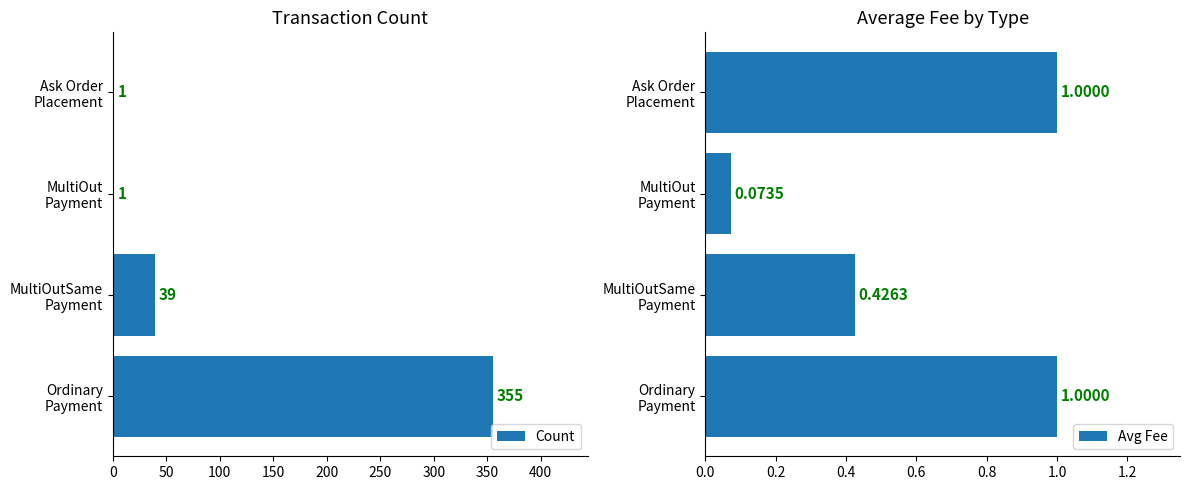

What is the minimum value for Avg Fee?

0.1